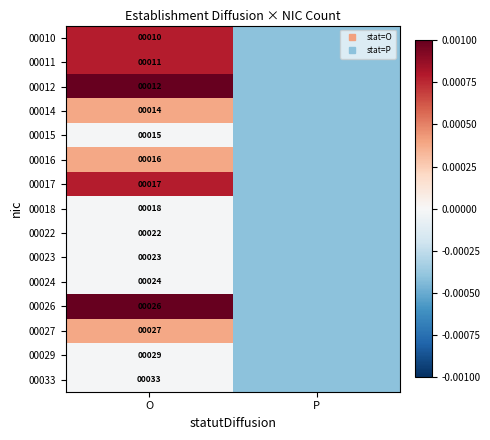

True or false: 00014 has a value of -0.0 at P.

True